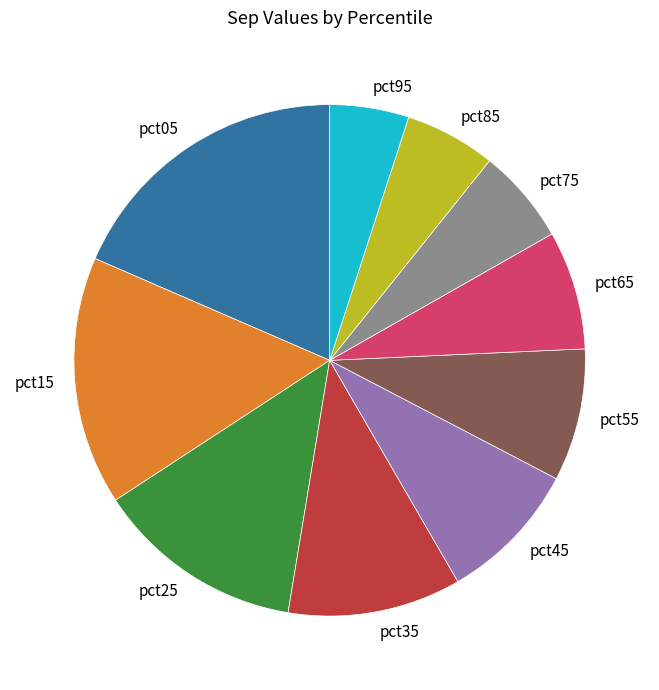

What is the largest slice in the pie chart?

pct05